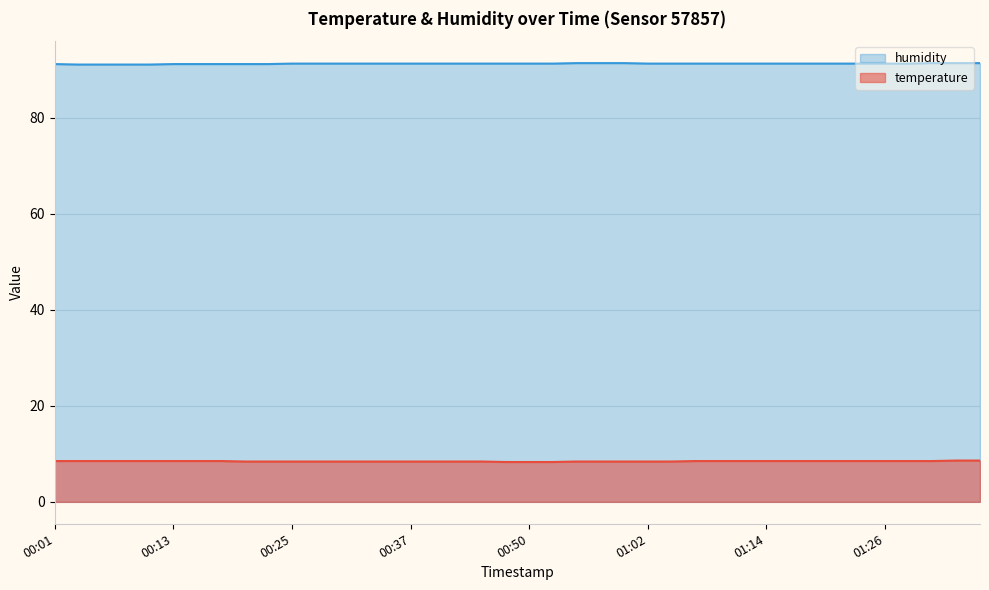

What position from the left is 01:19?

33